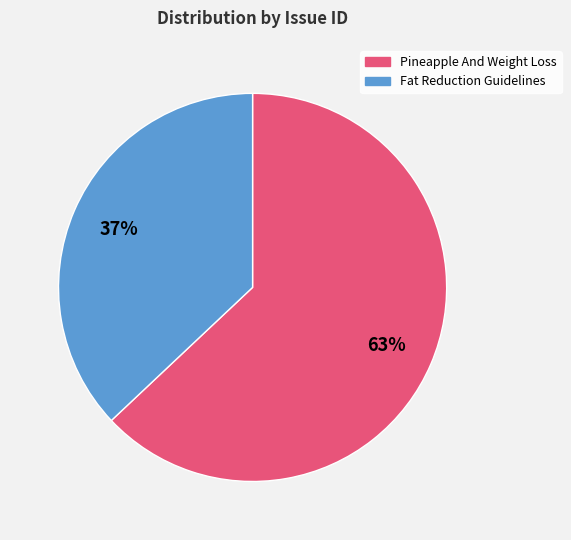

What percentage is the Pineapple And Weight Loss slice, to the nearest percent?

63%